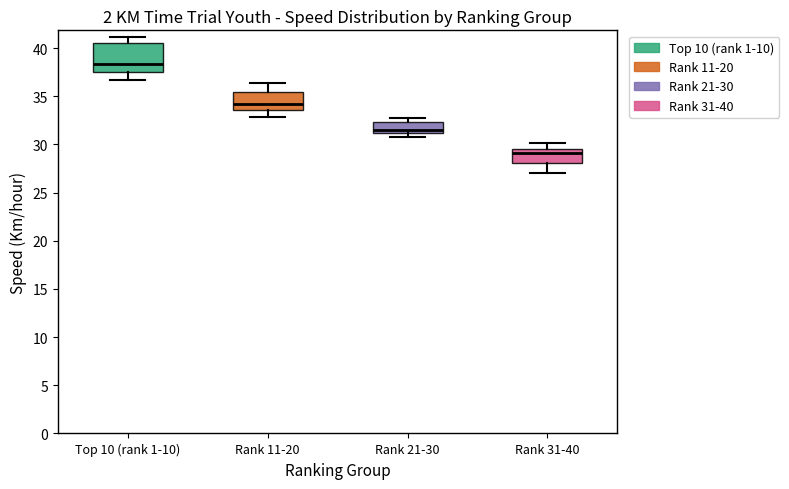

Reading left to right, transcribe this box plot: for each box, give where its median line is, the range the box spans, and where its two whiskers end, as read against the y-axis. The values are not printed on the chart, so give them approximately, as read against the axis.

Top 10 (rank 1-10): median 38.5, box 37.5 to 40.5, whiskers 36.5 to 41.0
Rank 11-20: median 34.0, box 33.5 to 35.5, whiskers 33.0 to 36.5
Rank 21-30: median 31.5, box 31.0 to 32.5, whiskers 31.0 (just below the box's lower edge) to 32.5 (just above the box's upper edge)
Rank 31-40: median 29.0, box 28.0 to 29.5, whiskers 27.0 to 30.0